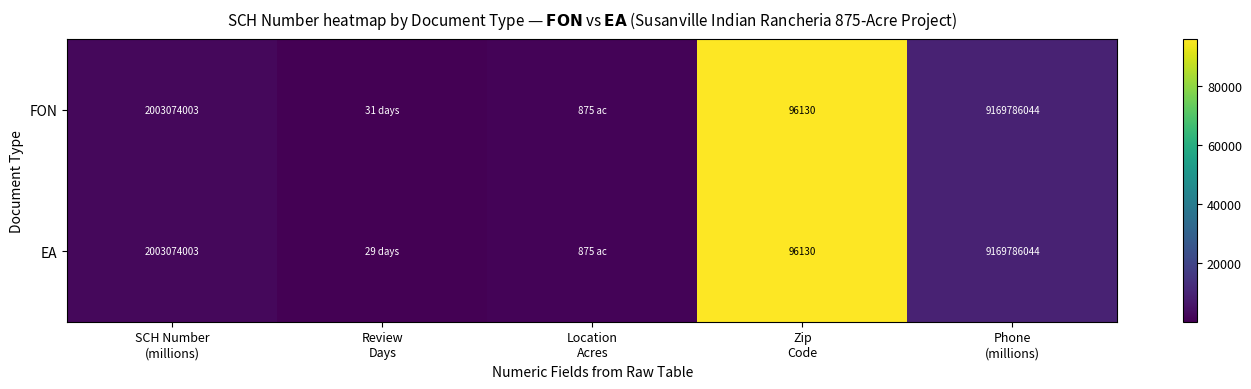

What is the difference between the second highest and second lowest values in the EA series?

8294.8